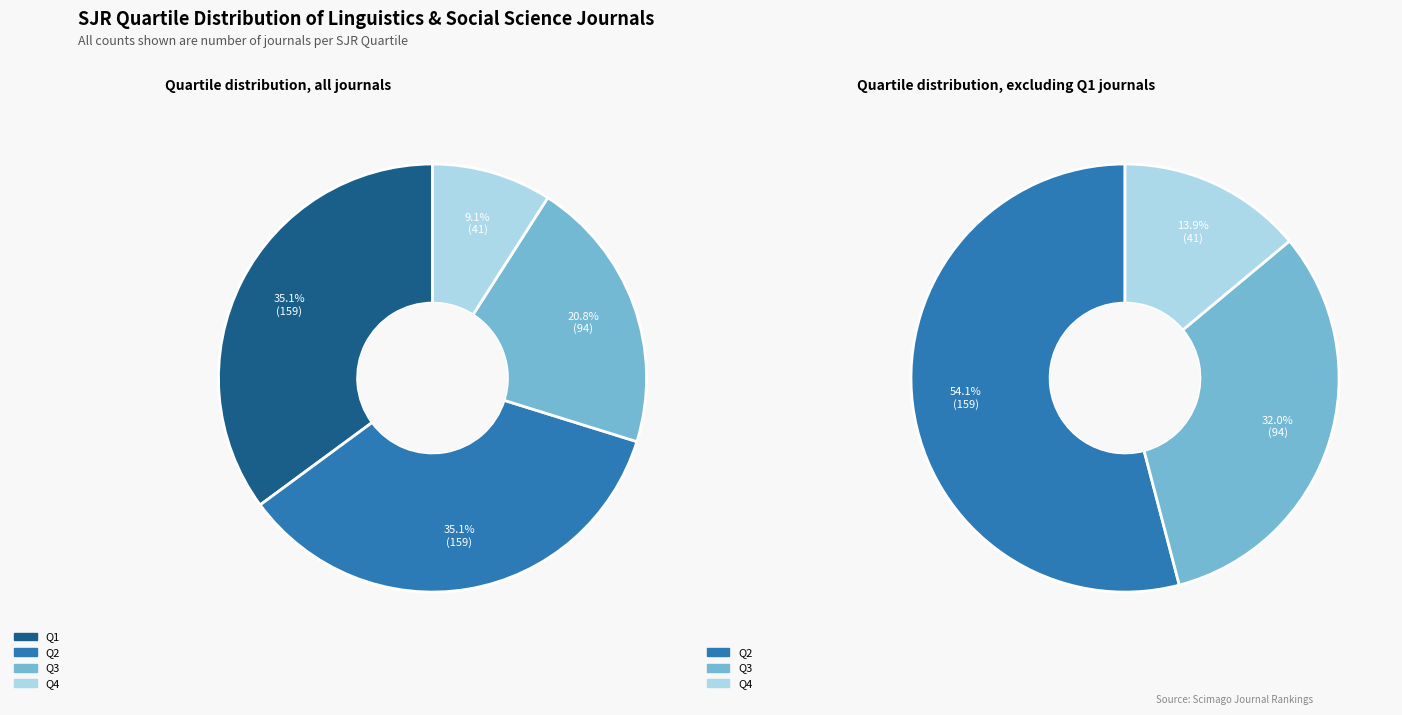

Combined, do Q2 and Q1 account for over 50%?

Yes